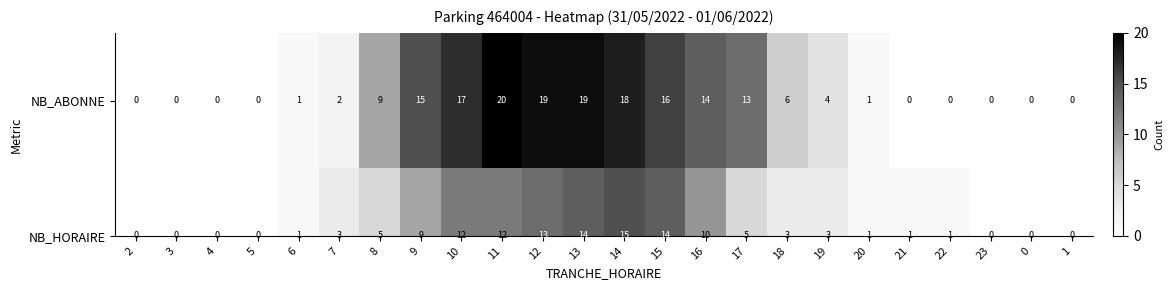

How many data points does each series have?

24